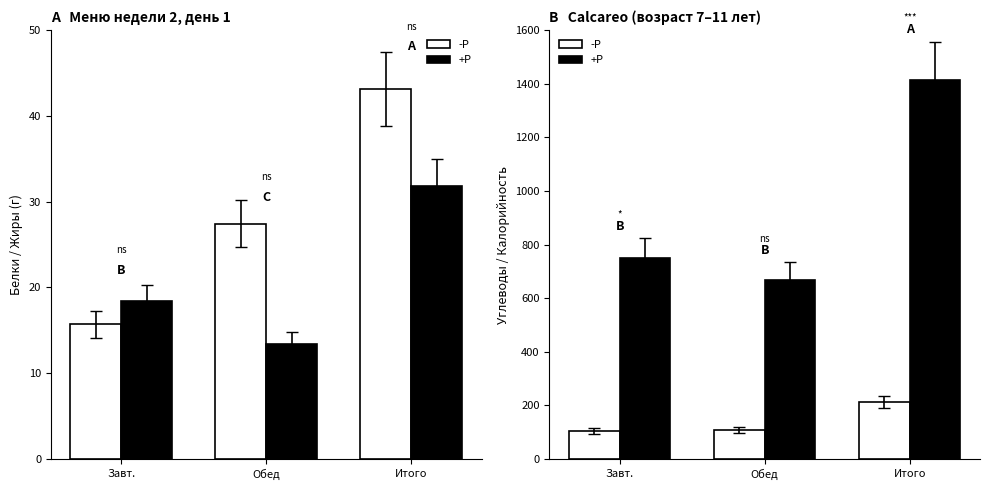

What is the maximum value shown in the chart?

1415.1